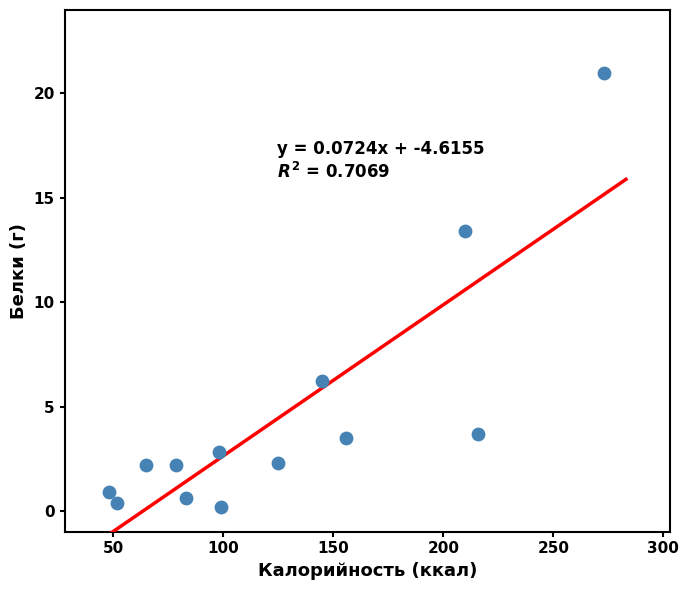

What Y value in the scatter plot is closest to 10?

13.4